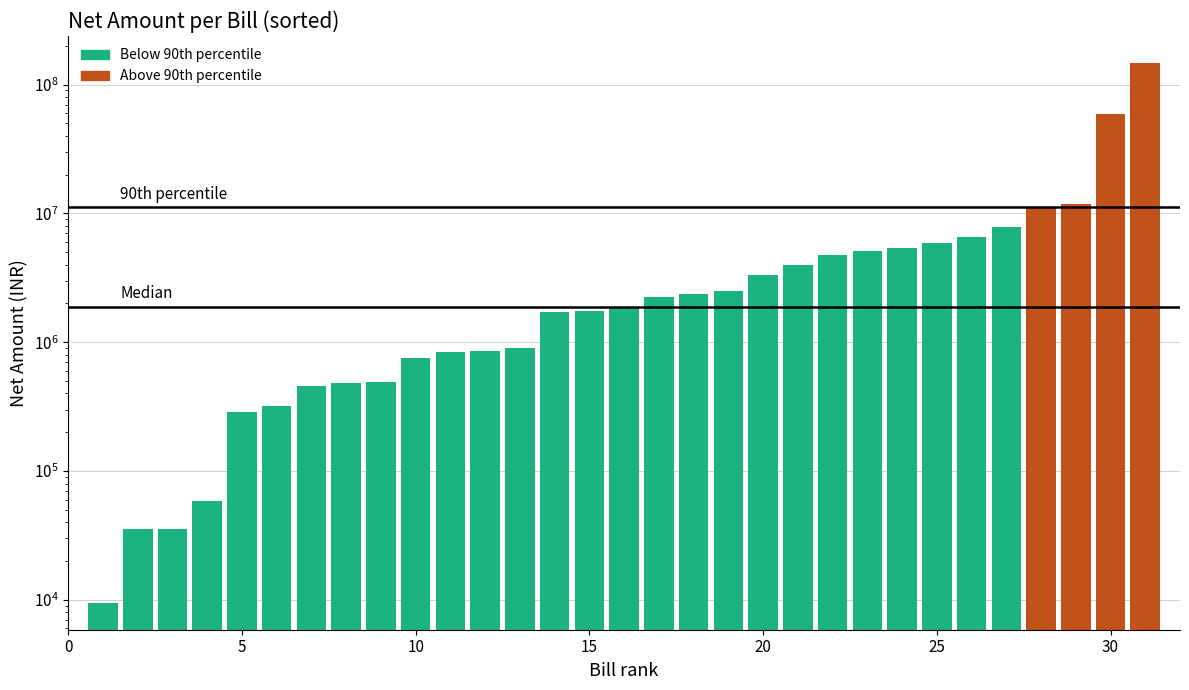

Rank the categories by value from highest to lowest.

30, 29, 28, 27, 26, 25, 24, 23, 22, 21, 20, 19, 18, 17, 16, 15, 14, 13, 12, 11, 10, 9, 8, 35, 30, 25, 20, 15, 5, 10, 0